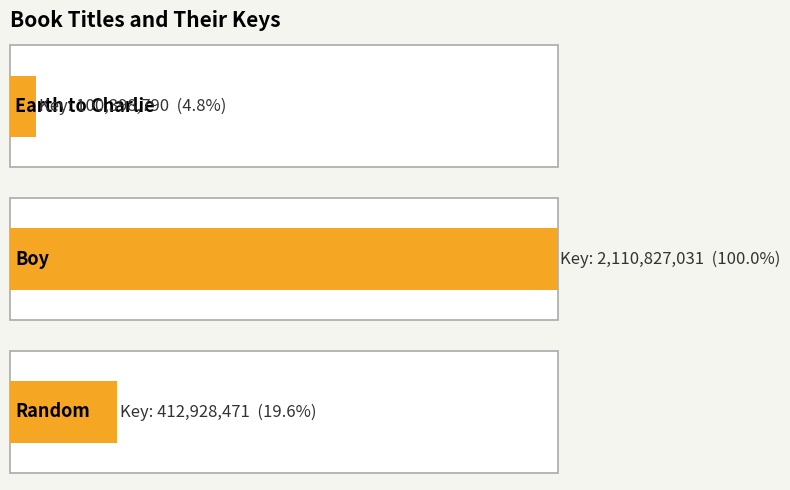

Reading right to left, list all the values displayed in this chart.

412928471	2110827031	100398790